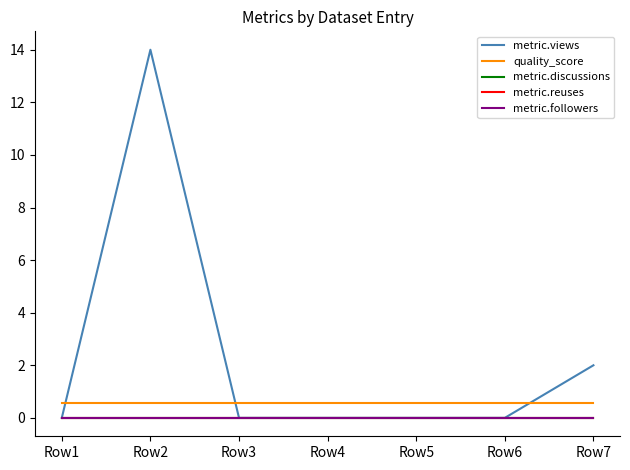

True or false: metric.views and metric.reuses cross at least once.

False